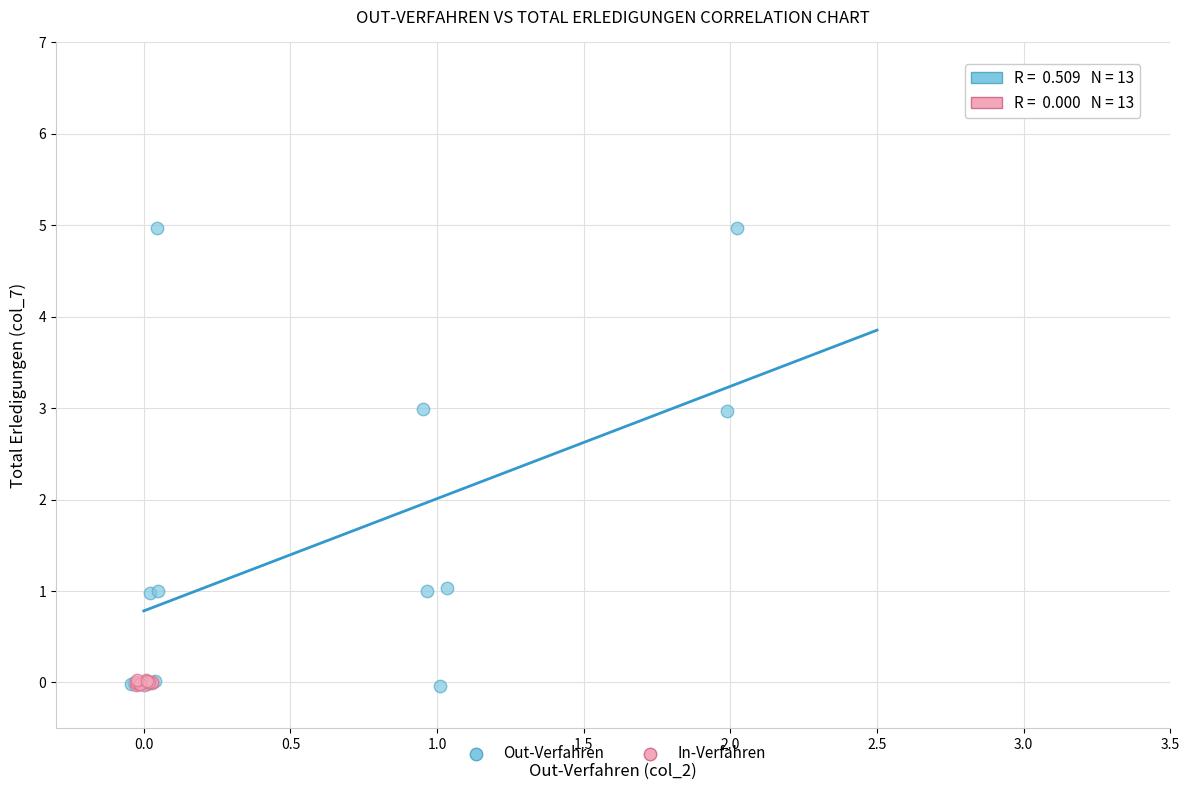

Which series has the largest Y range (max minus min)?

Out-Verfahren